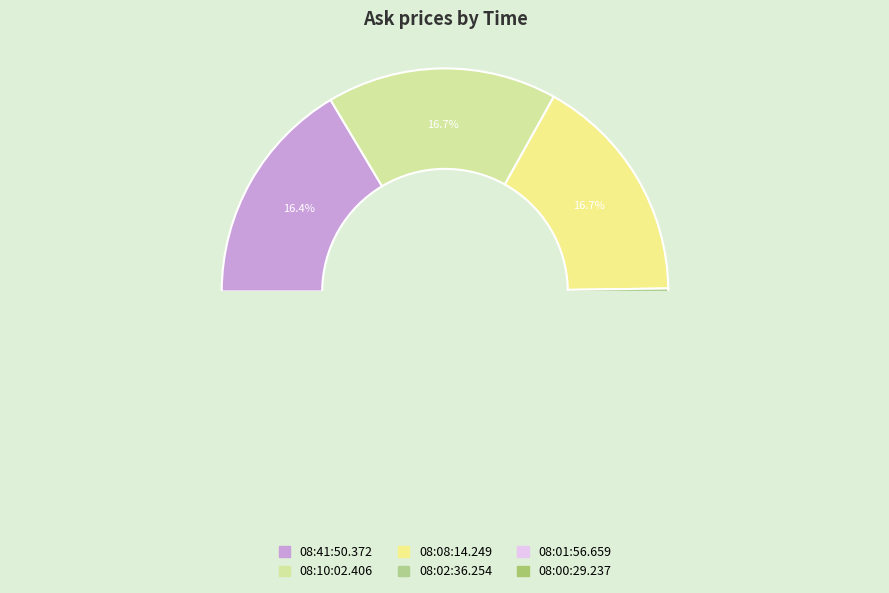

Which category has the smallest portion of the pie?

08:41:50.372